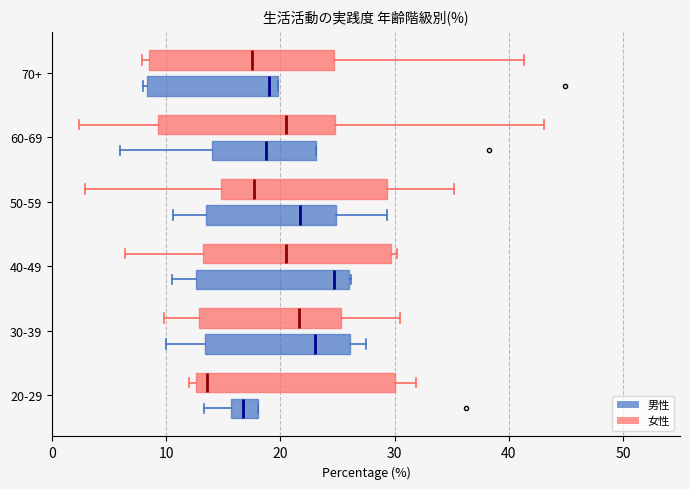

Where does the median line of the box for 30-39 (女性) sit on the x-axis? The values are not printed on the chart, so give them approximately, as read against the axis.

22